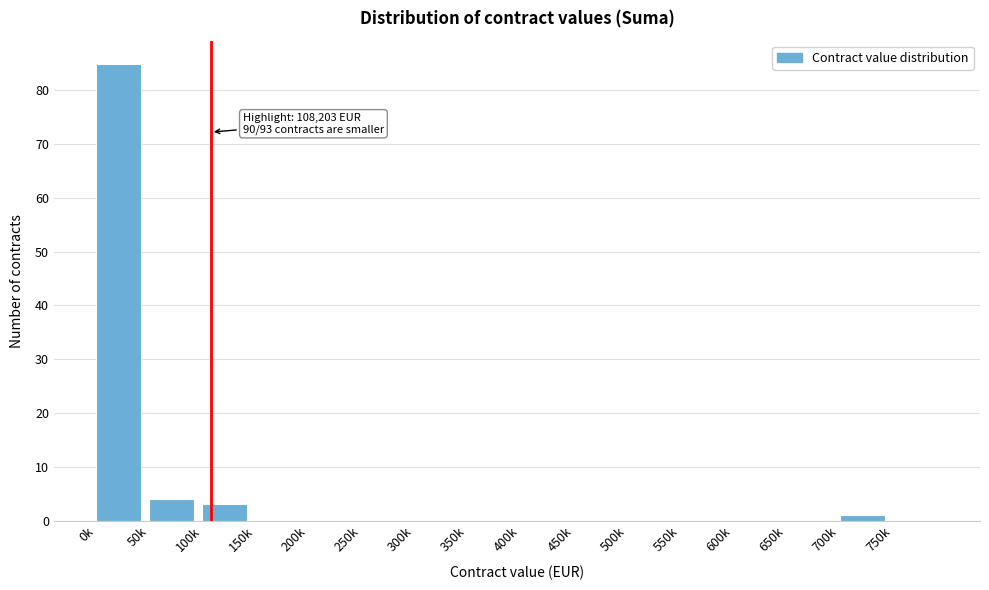

Reading left to right, what are all the values shown in this chart?

0k=85	50k=4	100k=3	150k=0	200k=0	250k=0	300k=0	350k=0	400k=0	450k=0	500k=0	550k=0	600k=0	650k=0	700k=1	750k=0